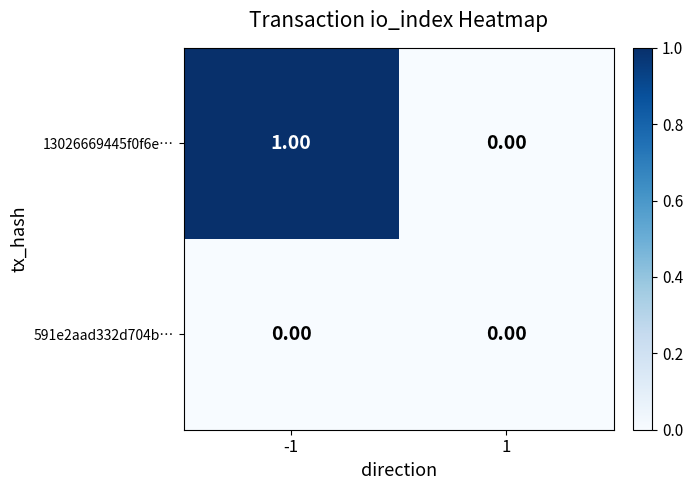

Which series has the largest total across all categories?

13026669445f0f6e…